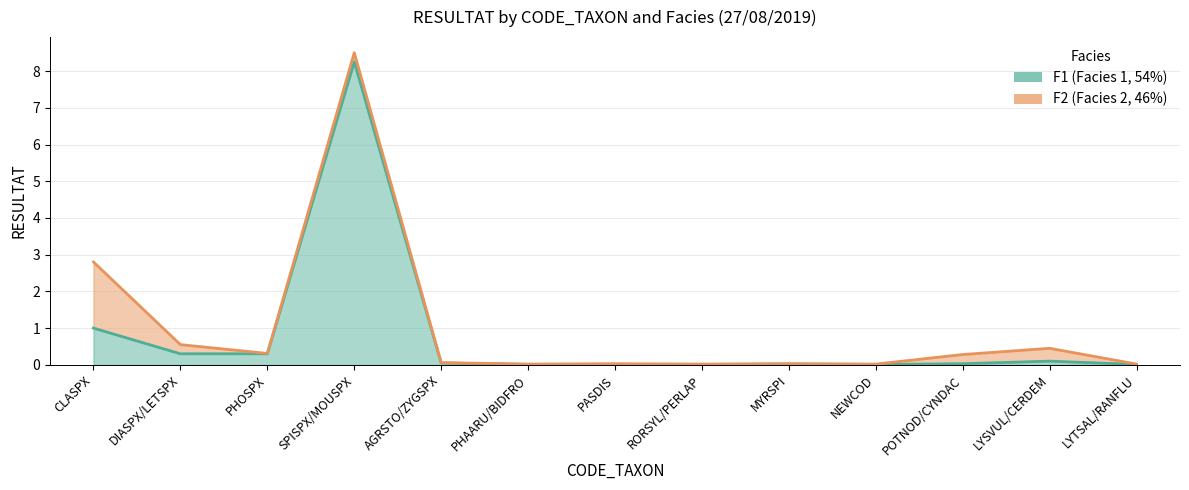

Does the chart have visible grid lines?

Yes